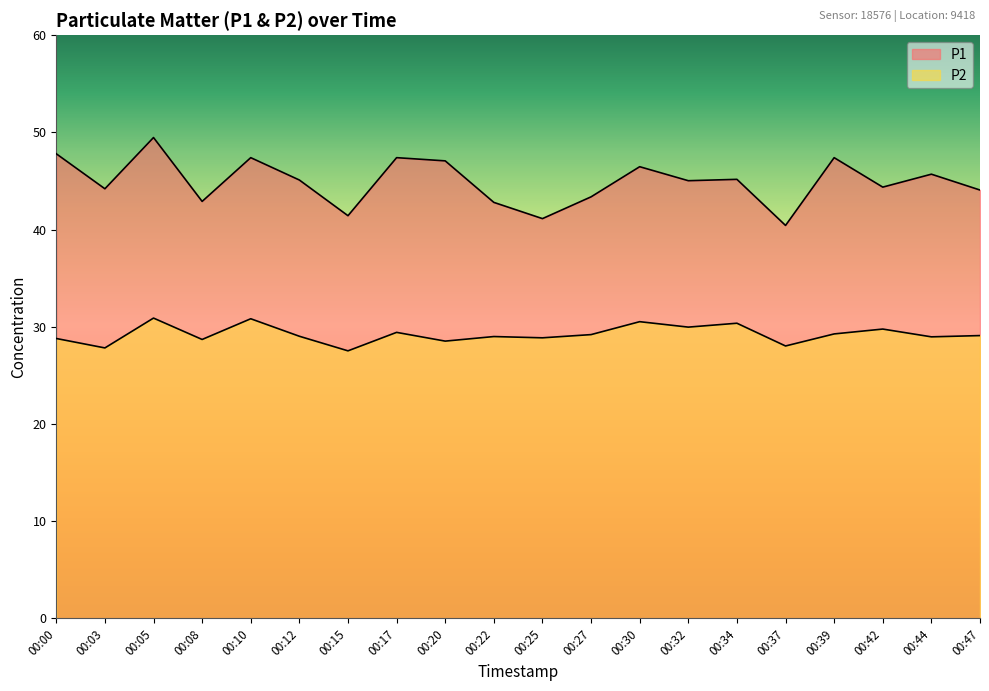

True or false: P2 has more than 0 points higher than both neighbors.

True